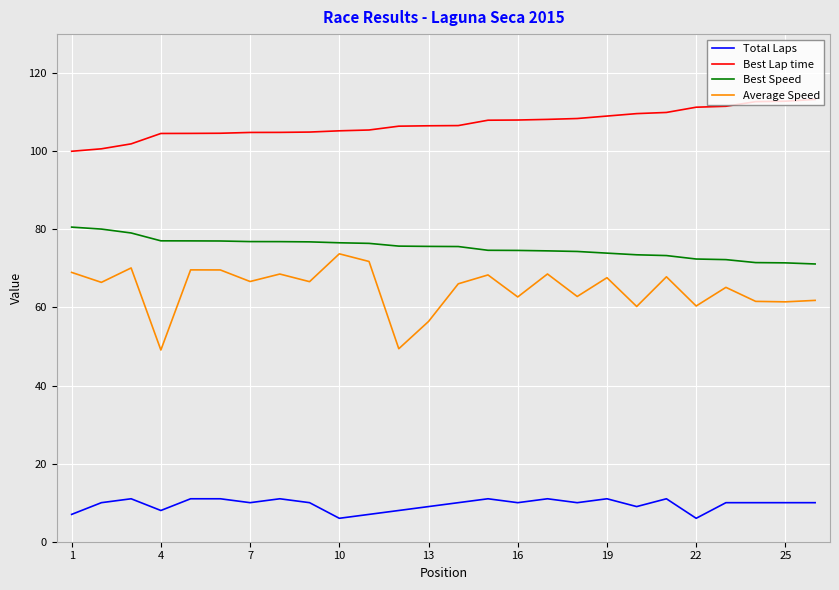

What is the minimum value for Total Laps?

6.0